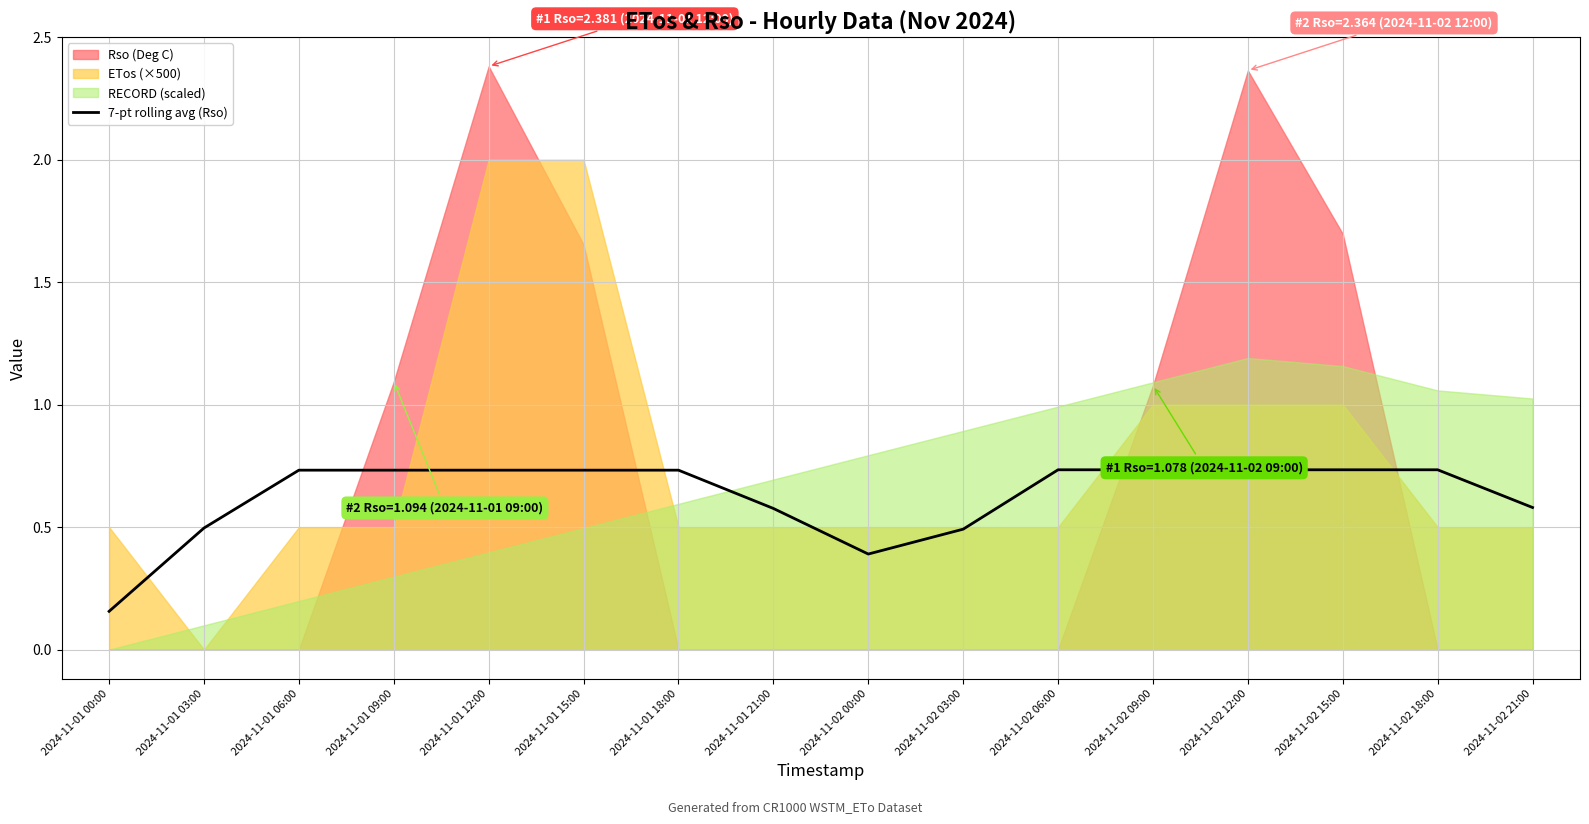

Where is the data nearest to the value 0?

2024-11-01 00:00